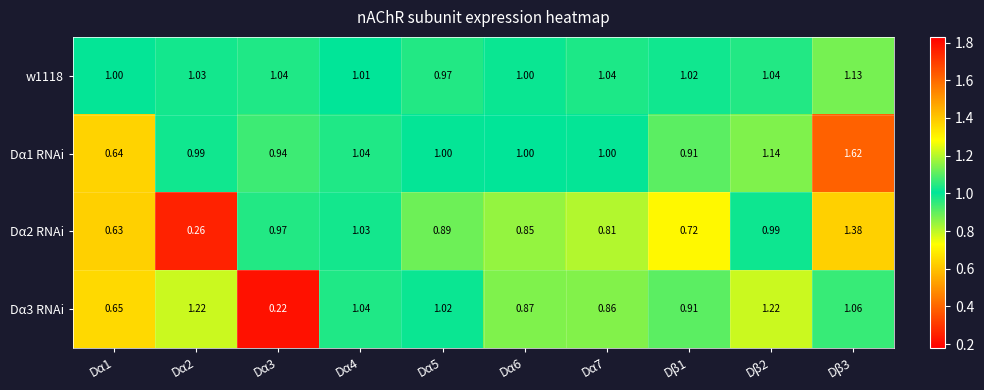

Is the value of Dα2 RNAi at Dβ3 greater than the value of w1118 at Dβ2?

Yes